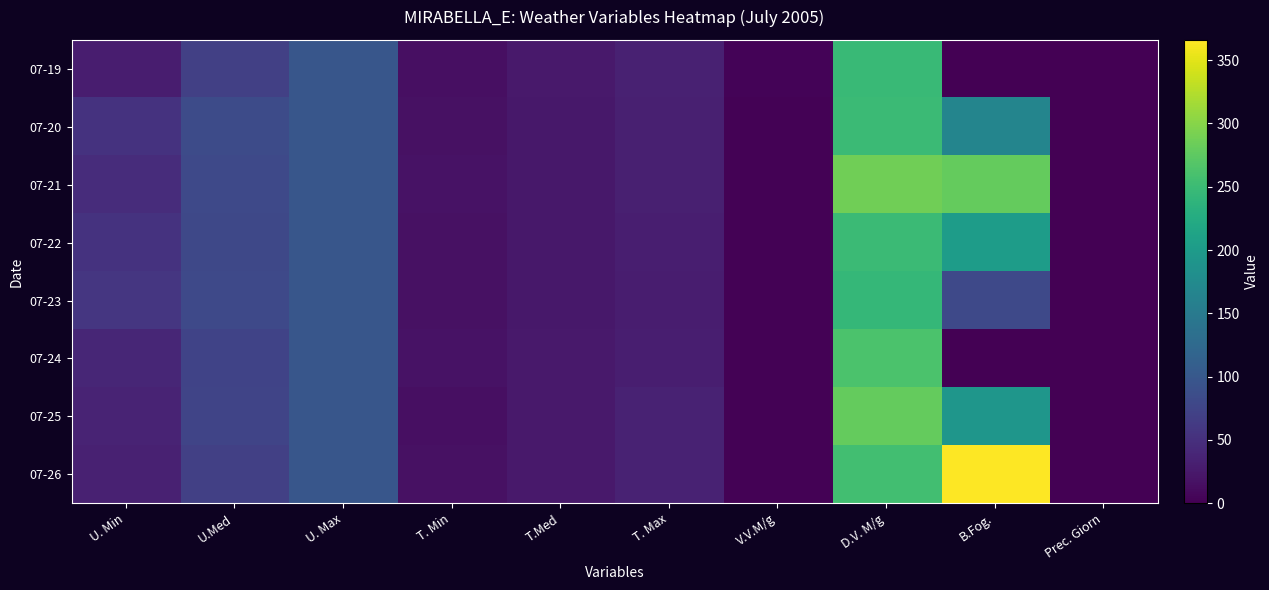

What is the greatest value displayed?

366.0